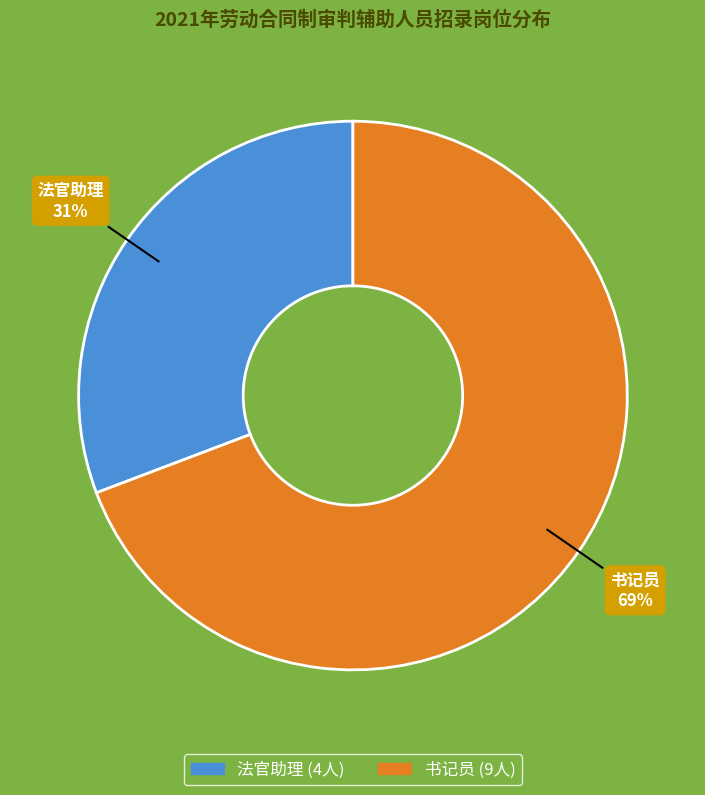

Count the number of slices in the pie.

2